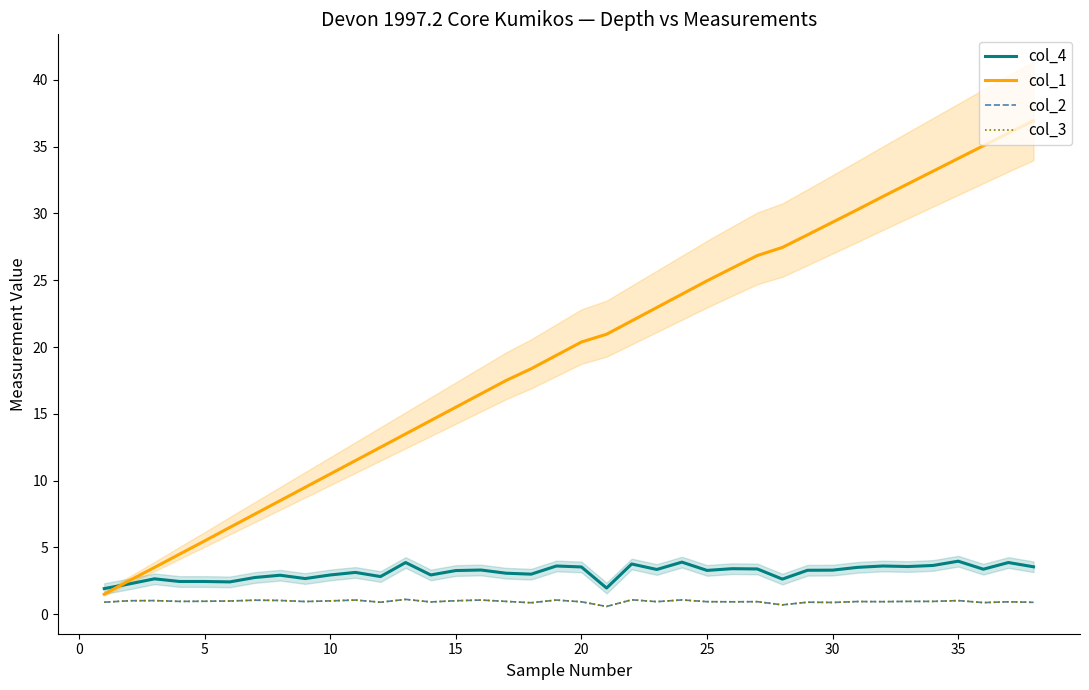

Reading left to right, transcribe all the data shown in this chart.

col_4: 1.9	2.3	2.6	2.5	2.5	2.4	2.8	2.9	2.7	2.9	3.1	2.8	3.9	2.9	3.3	3.3	3.1	3.0	3.6	3.5	2.0	3.8	3.4	3.9	3.3	3.4	3.4	2.6	3.3	3.3	3.5	3.6	3.6	3.6	4.0	3.4	3.9	3.5
col_1: 1.5	2.5	3.5	4.5	5.5	6.5	7.5	8.5	9.5	10.5	11.5	12.5	13.5	14.5	15.5	16.5	17.5	18.4	19.4	20.4	21.0	22.0	23.0	24.0	25.0	25.9	26.9	27.5	28.4	29.4	30.3	31.3	32.2	33.2	34.1	35.1	36.0	36.9
col_2: 0.9	1.0	1.0	1.0	1.0	1.0	1.1	1.0	0.9	1.0	1.1	0.9	1.1	0.9	1.0	1.1	1.0	0.9	1.1	0.9	0.6	1.1	0.9	1.1	0.9	0.9	0.9	0.7	0.9	0.9	0.9	0.9	1.0	1.0	1.0	0.9	0.9	0.9
col_3: 0.9	1.0	1.0	1.0	1.0	1.0	1.1	1.0	0.9	1.0	1.1	0.9	1.1	0.9	1.0	1.1	1.0	0.9	1.1	0.9	0.6	1.1	0.9	1.1	0.9	0.9	0.9	0.7	0.9	0.9	0.9	0.9	1.0	1.0	1.0	0.9	0.9	0.9